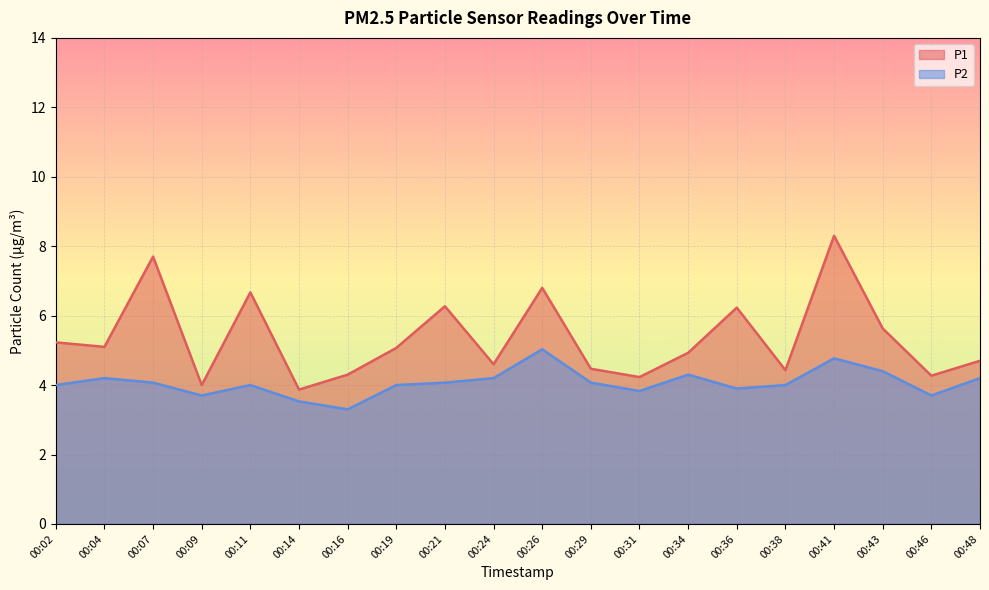

What is the greatest value displayed?

8.3